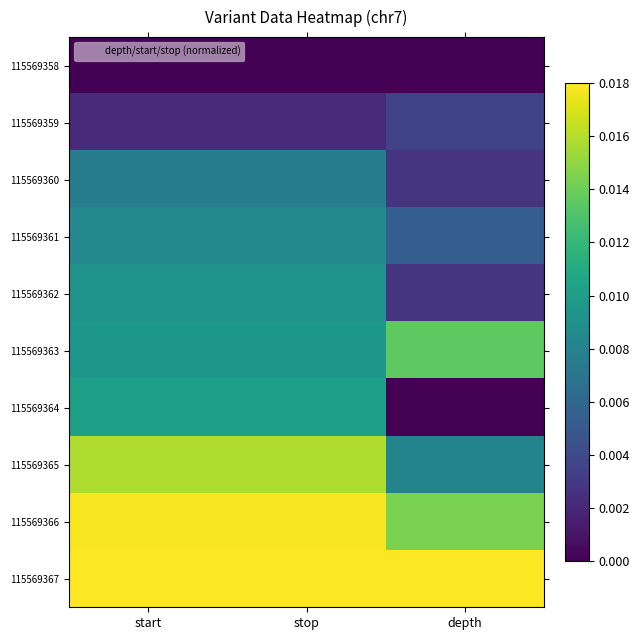

At which category is the sum across all series the highest?

start